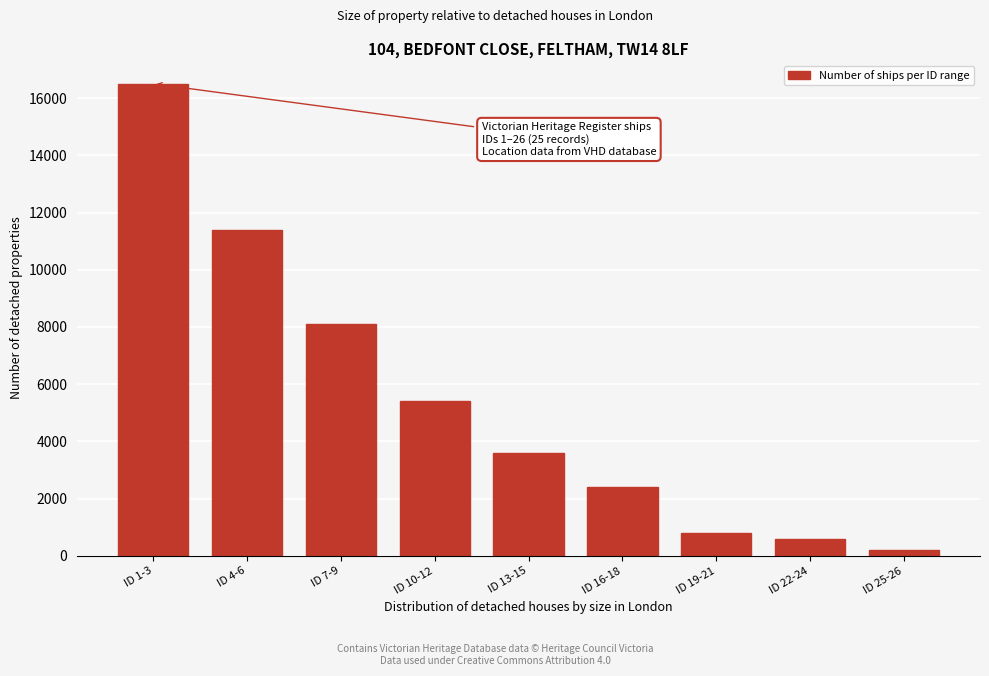

Reading right to left, transcribe all the data shown in this chart.

200	600	800	2400	3600	5400	8100	11400	16500